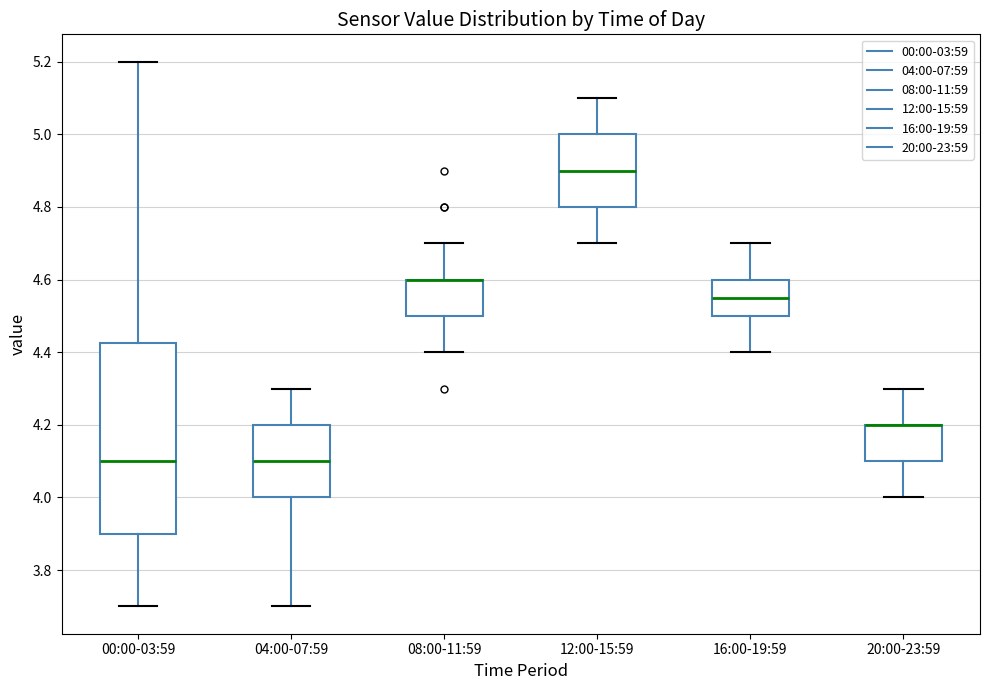

Where does the upper whisker of the box for 00:00-03:59 end on the y-axis? The values are not printed on the chart, so give them approximately, as read against the axis.

5.20